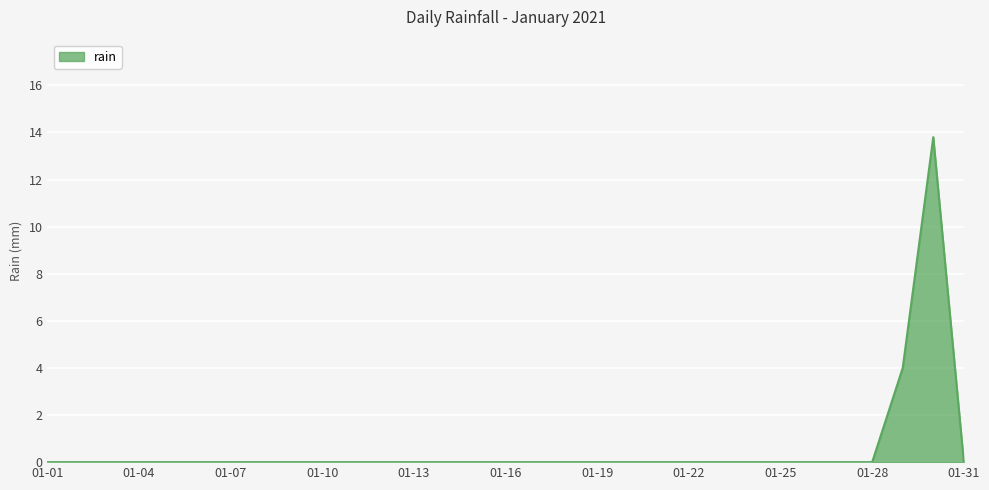

The value at 01-01 is 8.4. True or false?

False